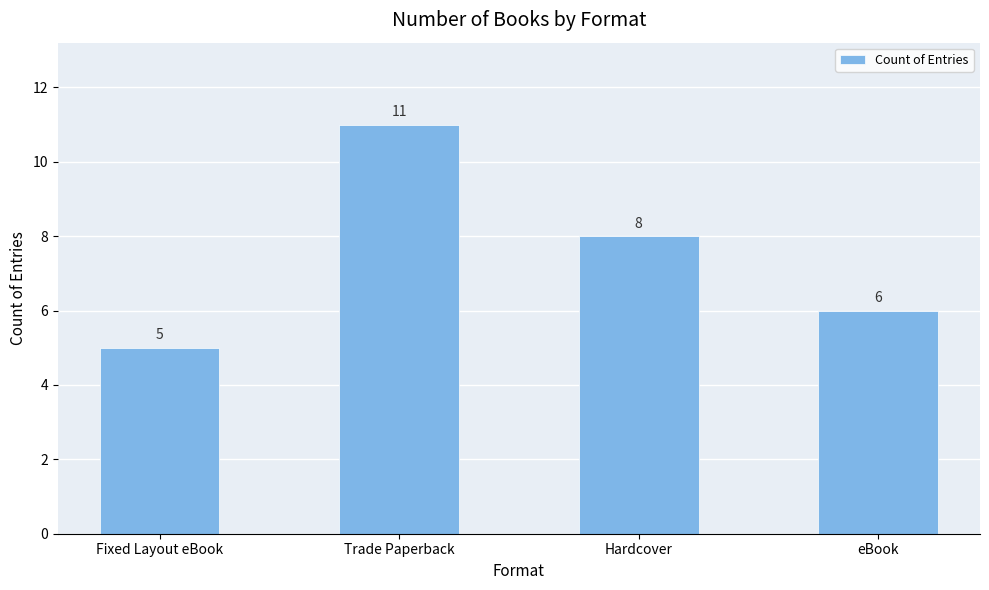

Reading right to left, extract all data points from this chart.

6	8	11	5